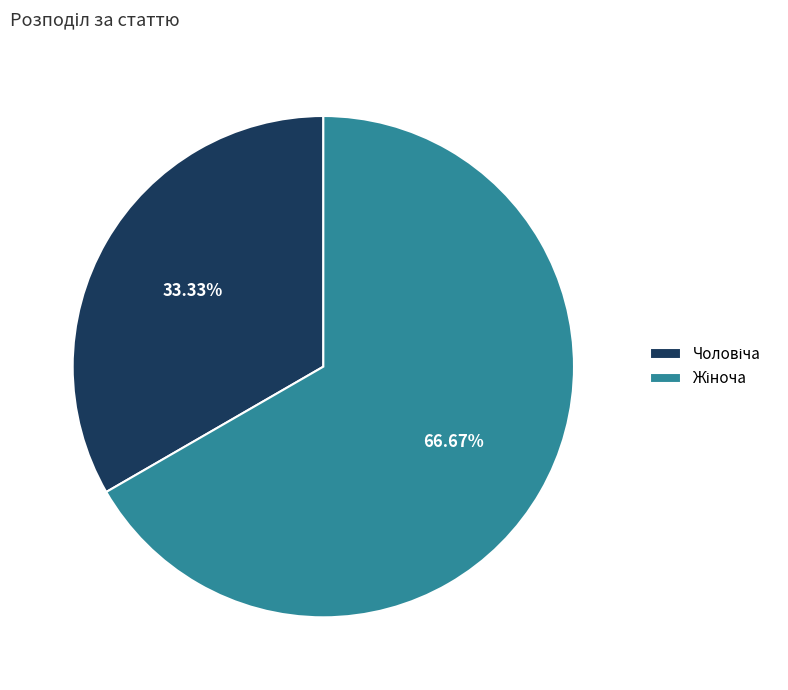

Is there any slice that represents more than half of the pie?

Yes